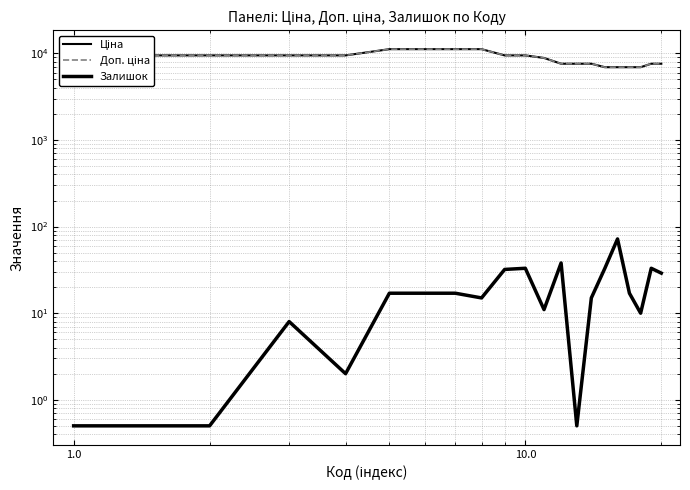

At how many categories does at least one series exceed 4886?

20